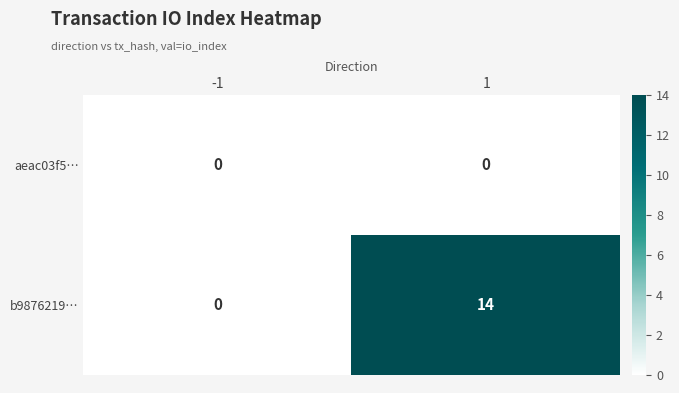

Which series changed the most between -1 and 1?

b9876219…